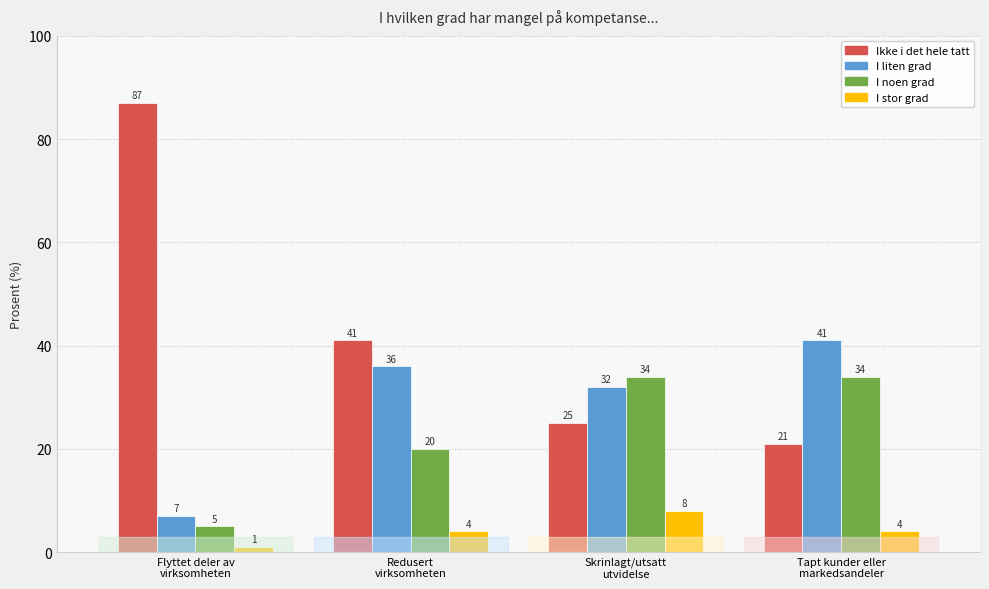

Which series has the widest spread of values?

Ikke i det hele tatt